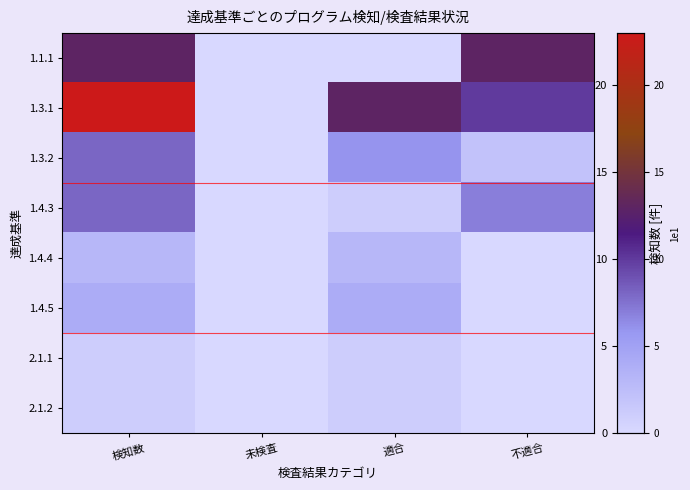

Which label corresponds to the smallest value in the chart?

未検査